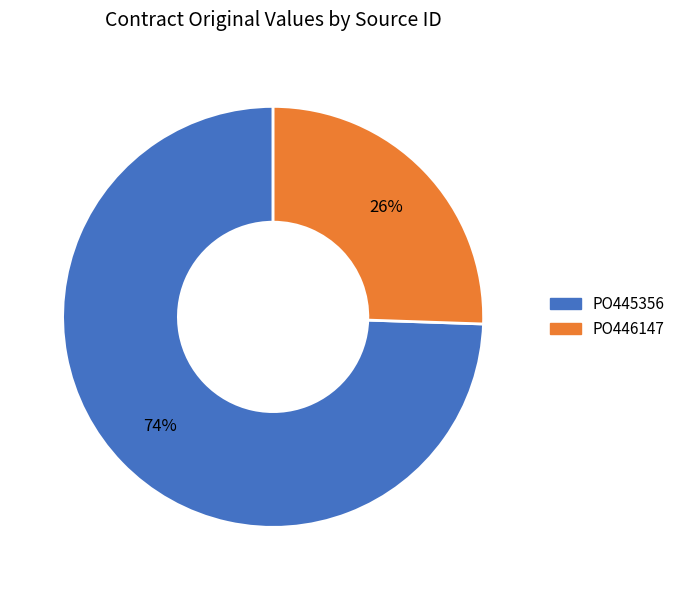

How many segments does this pie chart have?

2